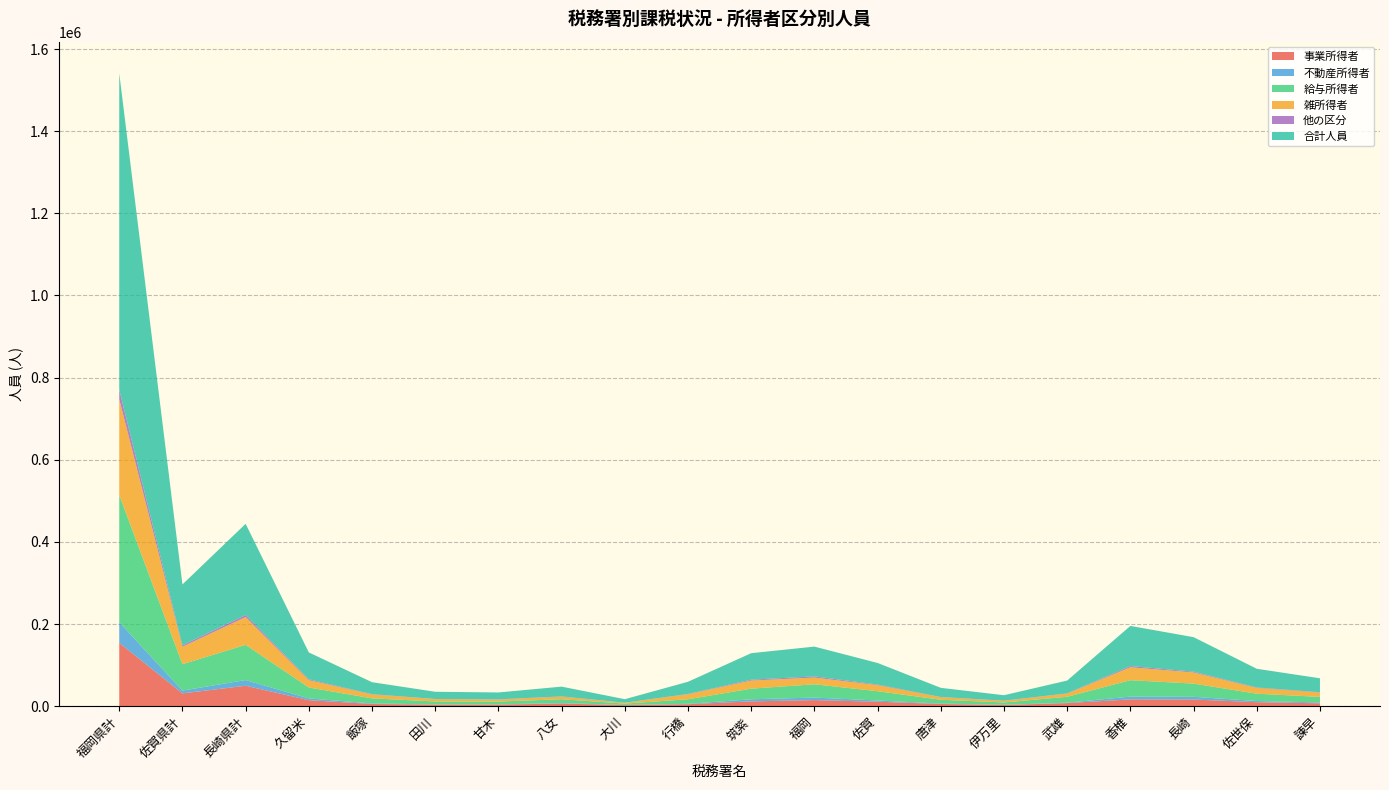

Reading left to right, transcribe all the data shown in this chart.

事業所得者: 福岡県計=154201	佐賀県計=31137	長崎県計=49702	久留米=14600	飯塚=5293	田川=3744	甘木=3767	八女=6440	大川=2440	行橋=4751	筑紫=11692	福岡=14805	佐賀=10817	唐津=5330	伊万里=2756	武雄=7461	香椎=16549	長崎=16230	佐世保=9668	諫早=7000
不動産所得者: 福岡県計=50200	佐賀県計=6850	長崎県計=13844	久留米=4238	飯塚=1340	田川=533	甘木=703	八女=1118	大川=527	行橋=993	筑紫=5049	福岡=6173	佐賀=2964	唐津=1023	伊万里=547	武雄=1029	香椎=6741	長崎=6557	佐世保=2874	諫早=2132
給与所得者: 福岡県計=309526	佐賀県計=64209	長崎県計=85828	久留米=26674	飯塚=12420	田川=7184	甘木=6857	八女=9392	大川=3281	行橋=11075	筑紫=25893	福岡=32304	佐賀=22666	唐津=9320	伊万里=5769	武雄=14408	香椎=39994	長崎=32175	佐世保=17829	諫早=13434
雑所得者: 福岡県計=233215	佐賀県計=42506	長崎県計=67600	久留米=17817	飯塚=9520	田川=5792	甘木=4886	八女=6248	大川=2023	行橋=12226	筑紫=19720	福岡=16330	佐賀=14733	唐津=6160	伊万里=3969	武雄=7746	香椎=31399	長崎=27053	佐世保=14066	諫早=10567
他の区分: 福岡県計=23280	佐賀県計=3503	長崎県計=5025	久留米=2089	飯塚=616	田川=285	甘木=490	八女=594	大川=235	行橋=675	筑紫=2160	福岡=2908	佐賀=1427	唐津=480	伊万里=304	武雄=553	香椎=3023	長崎=1998	佐世保=1089	諫早=810
合計人員: 福岡県計=770422	佐賀県計=148205	長崎県計=221999	久留米=65418	飯塚=29189	田川=17538	甘木=16703	八女=23792	大川=8506	行橋=29720	筑紫=64514	福岡=72520	佐賀=52607	唐津=22313	伊万里=13345	武雄=31197	香椎=97706	長崎=84013	佐世保=45526	諫早=33943